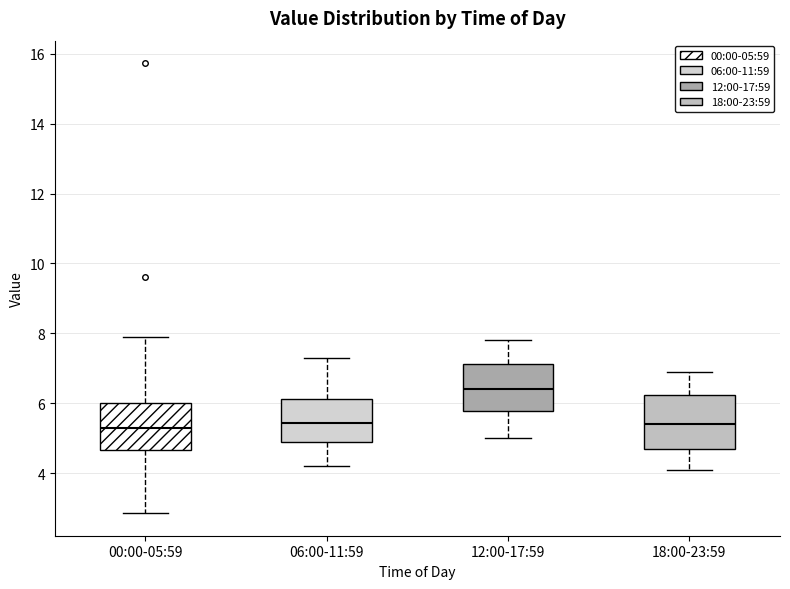

Reading left to right, transcribe this box plot: for each box, give where its median line is, the range the box spans, and where its two whiskers end, as read against the y-axis. The values are not printed on the chart, so give them approximately, as read against the axis.

00:00-05:59: median 5.4, box 4.6 to 6.0, whiskers 2.8 to 8.0
06:00-11:59: median 5.4, box 4.8 to 6.2, whiskers 4.2 to 7.4
12:00-17:59: median 6.4, box 5.8 to 7.2, whiskers 5.0 to 7.8
18:00-23:59: median 5.4, box 4.8 to 6.2, whiskers 4.2 to 7.0